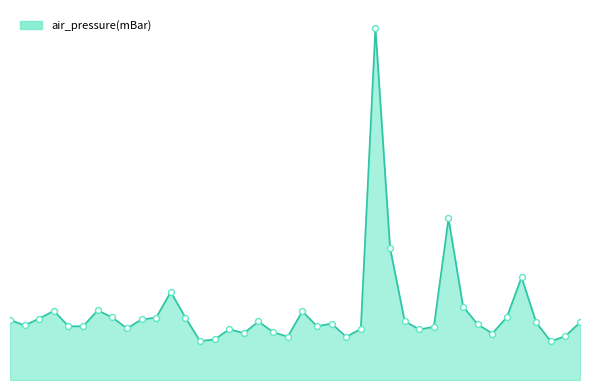

Which series contains the highest Y value?

air_pressure(mBar) line